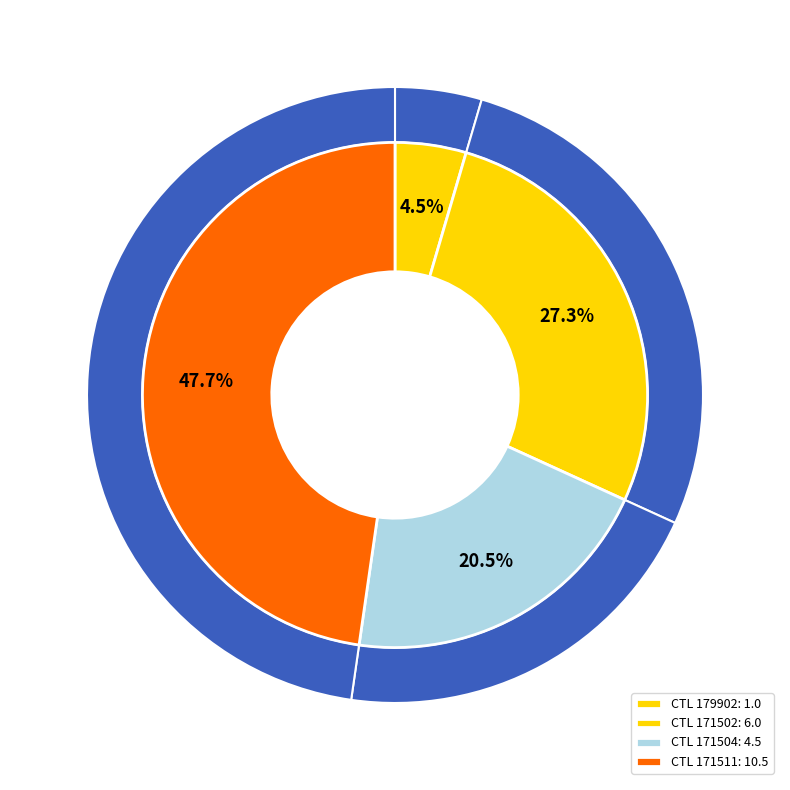

Is there any slice that represents more than half of the pie?

No